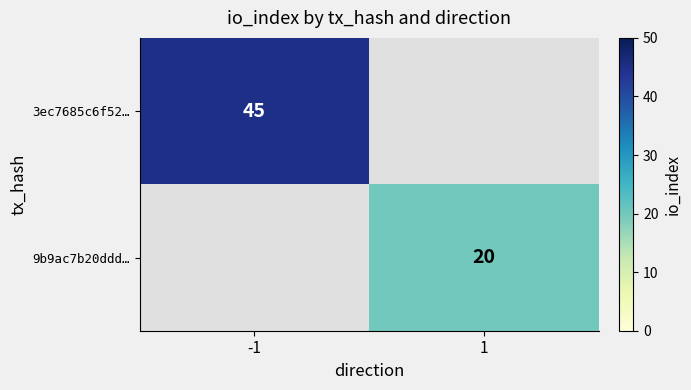

What is the smallest value displayed?

20.0